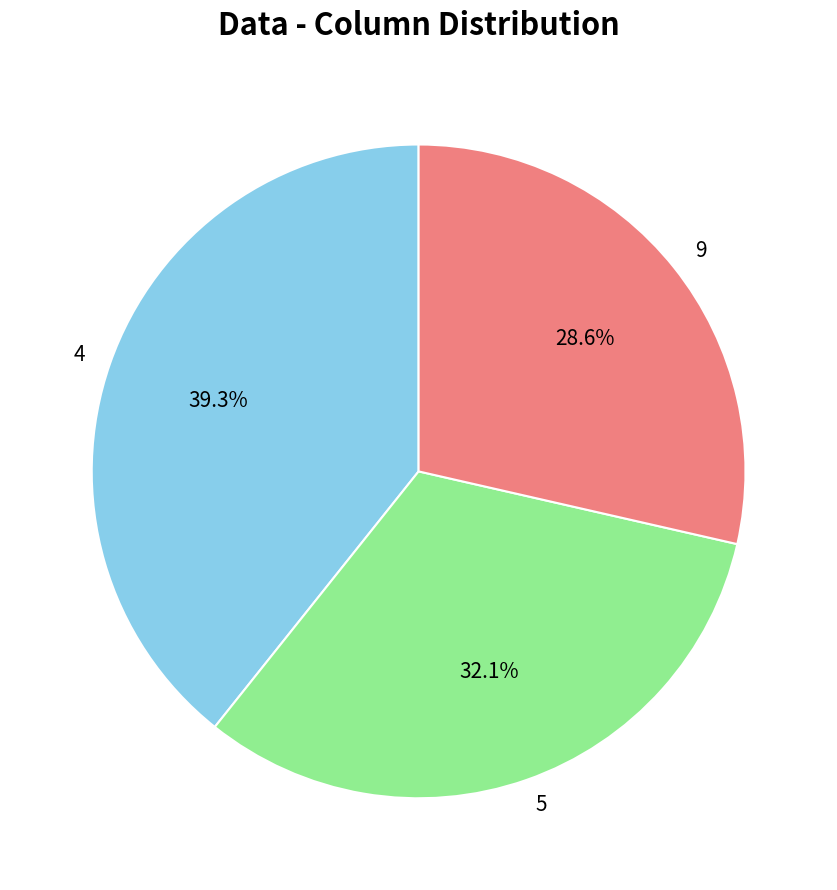

What is the total percentage of 5 and 4?

71.4%